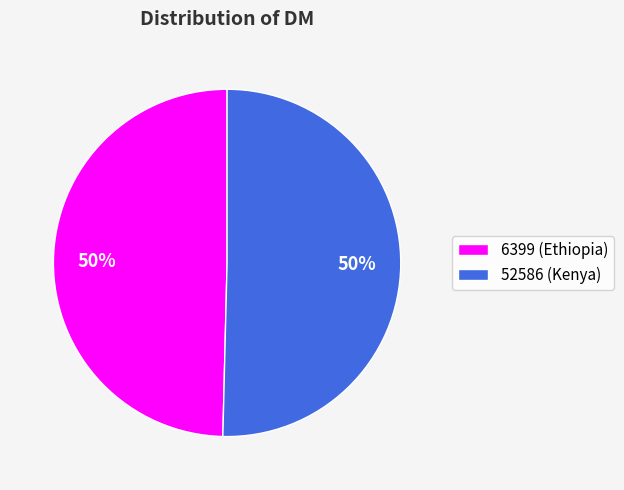

To the nearest percent, what is the combined percentage of 52586 (Kenya) and 6399 (Ethiopia)?

100%